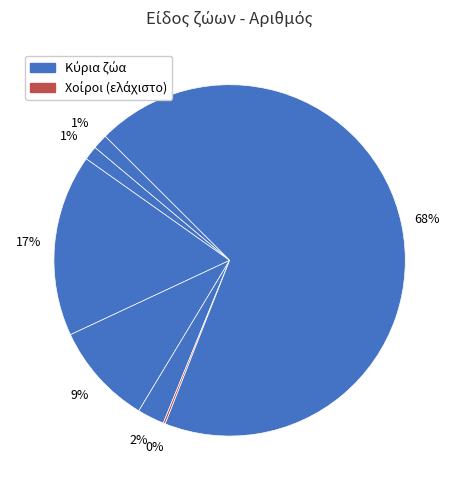

Count the number of slices in the pie.

7